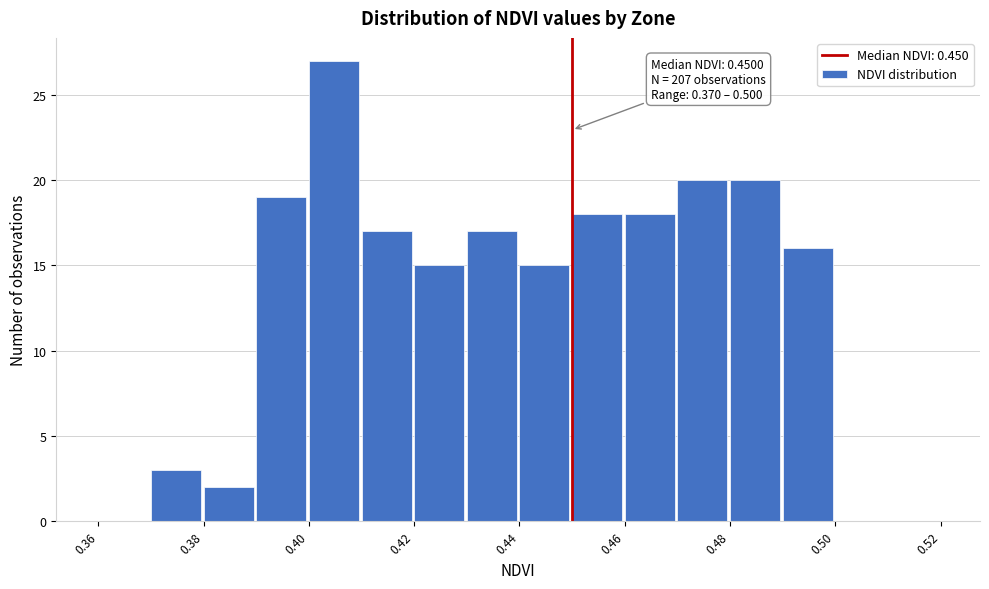

Over which range of the x-axis is the bar tallest?

0.40 to 0.41